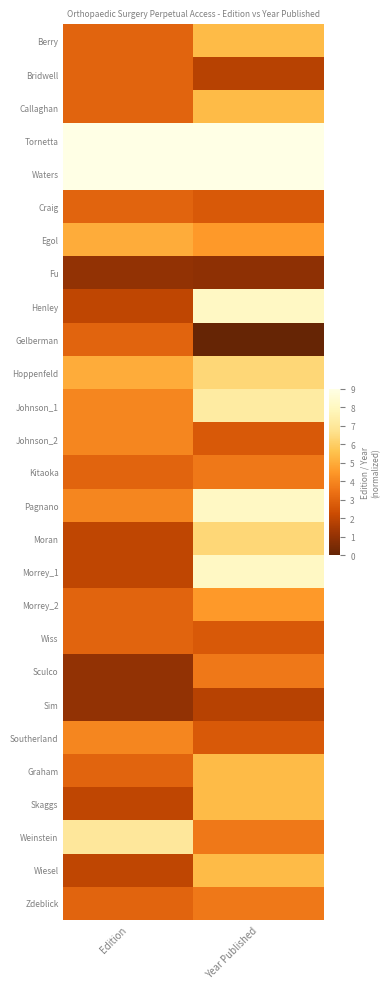

Reading right to left, transcribe all the data shown in this chart.

Berry: Year Published=5.4	Edition=3.0
Bridwell: Year Published=1.8	Edition=3.0
Callaghan: Year Published=5.4	Edition=3.0
Tornetta: Year Published=9.0	Edition=9.0
Waters: Year Published=9.0	Edition=9.0
Craig: Year Published=2.7	Edition=3.0
Egol: Year Published=4.5	Edition=5.0
Fu: Year Published=0.9	Edition=1.0
Henley: Year Published=8.1	Edition=2.0
Gelberman: Year Published=0.0	Edition=3.0
Hoppenfeld: Year Published=6.3	Edition=5.0
Johnson_1: Year Published=7.2	Edition=4.0
Johnson_2: Year Published=2.7	Edition=4.0
Kitaoka: Year Published=3.6	Edition=3.0
Pagnano: Year Published=8.1	Edition=4.0
Moran: Year Published=6.3	Edition=2.0
Morrey_1: Year Published=8.1	Edition=2.0
Morrey_2: Year Published=4.5	Edition=3.0
Wiss: Year Published=2.7	Edition=3.0
Sculco: Year Published=3.6	Edition=1.0
Sim: Year Published=1.8	Edition=1.0
Southerland: Year Published=2.7	Edition=4.0
Graham: Year Published=5.4	Edition=3.0
Skaggs: Year Published=5.4	Edition=2.0
Weinstein: Year Published=3.6	Edition=7.0
Wiesel: Year Published=5.4	Edition=2.0
Zdeblick: Year Published=3.6	Edition=3.0